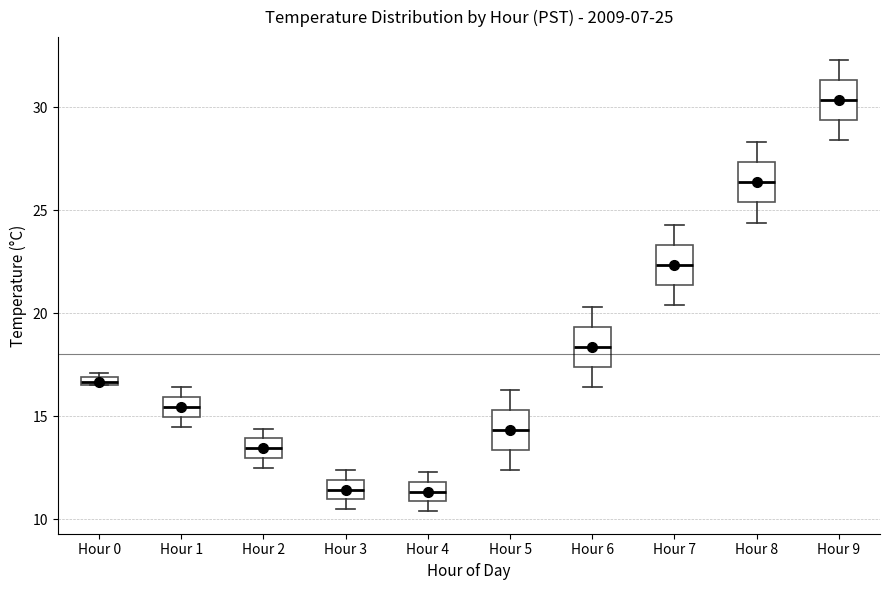

Which box has the highest median line?

Hour 9